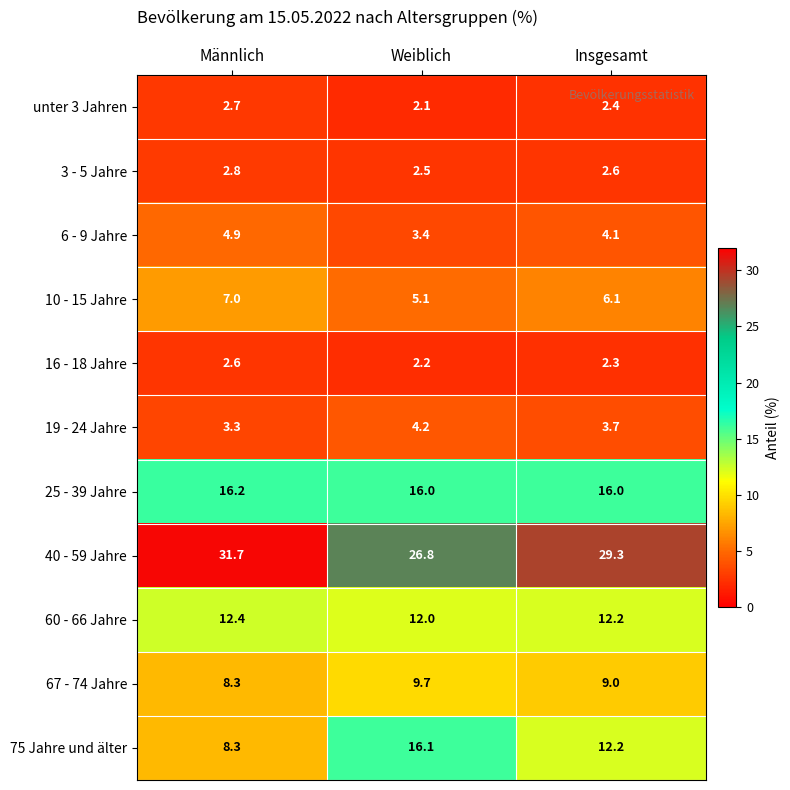

At how many categories does at least one series exceed 2?

3